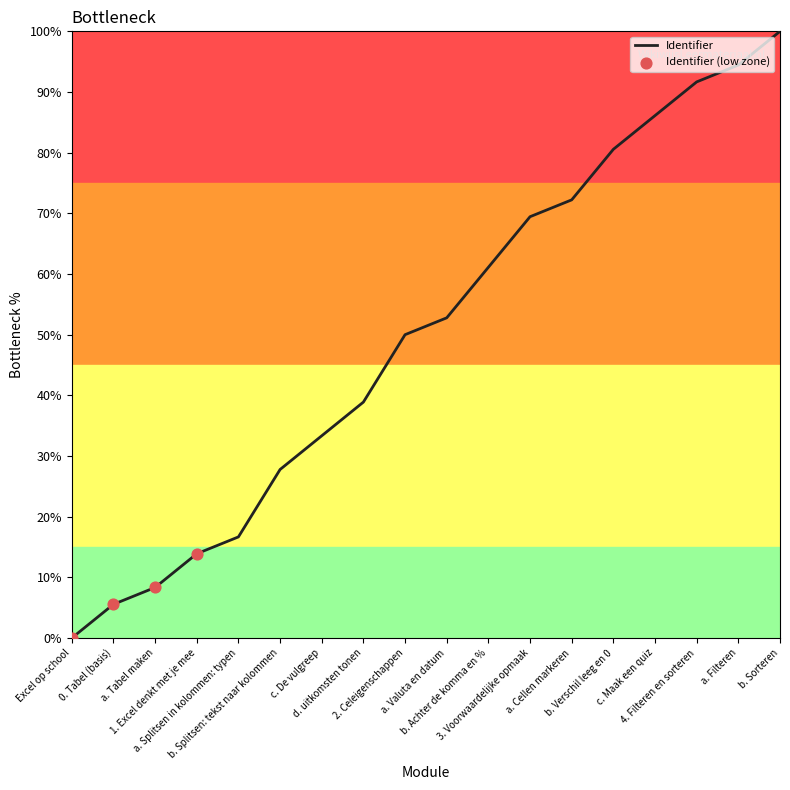

Approximately how many times larger is the value at 1. Excel denkt met je mee compared to c. De vulgreep?

0.4